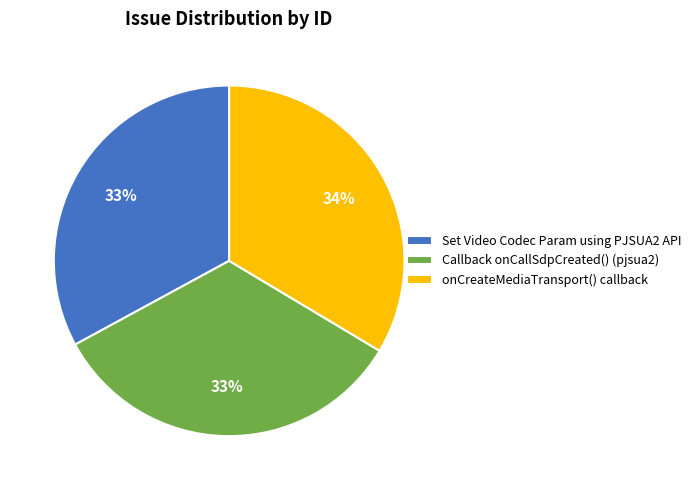

To the nearest percent, what percentage of the pie is onCreateMediaTransport() callback?

34%